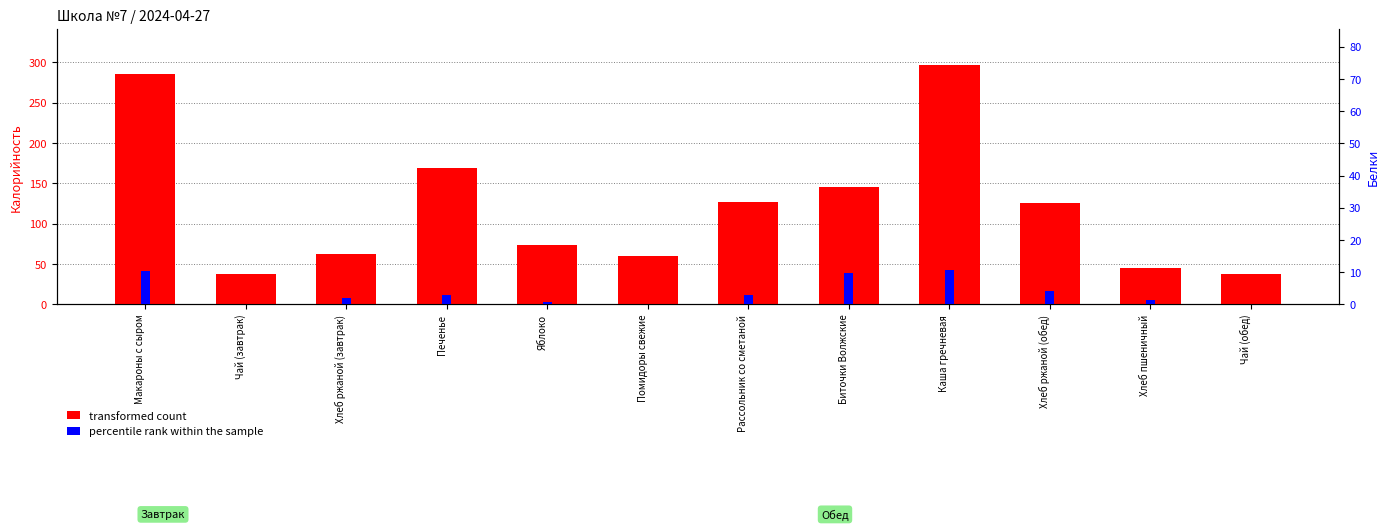

Reading left to right, what are all the values shown in this chart?

transformed count: 285.0	37.3	62.9	168.9	73.0	60.0	126.3	144.8	296.9	125.7	44.8	37.3
percentile rank within the sample: 10.2	0.0	2.1	3.0	0.6	0.0	3.0	9.7	10.7	4.3	1.3	0.0